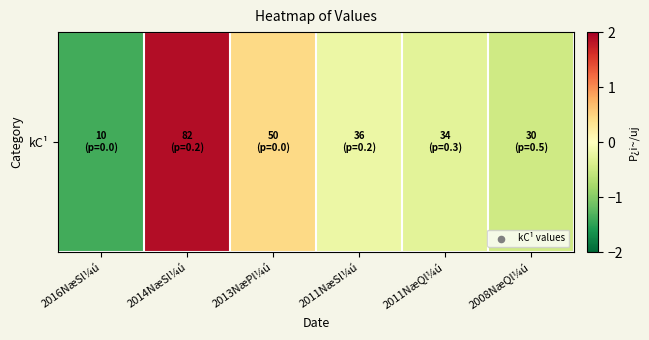

Reading right to left, extract all data points from this chart.

-0.5	-0.3	-0.2	0.4	1.9	-1.4